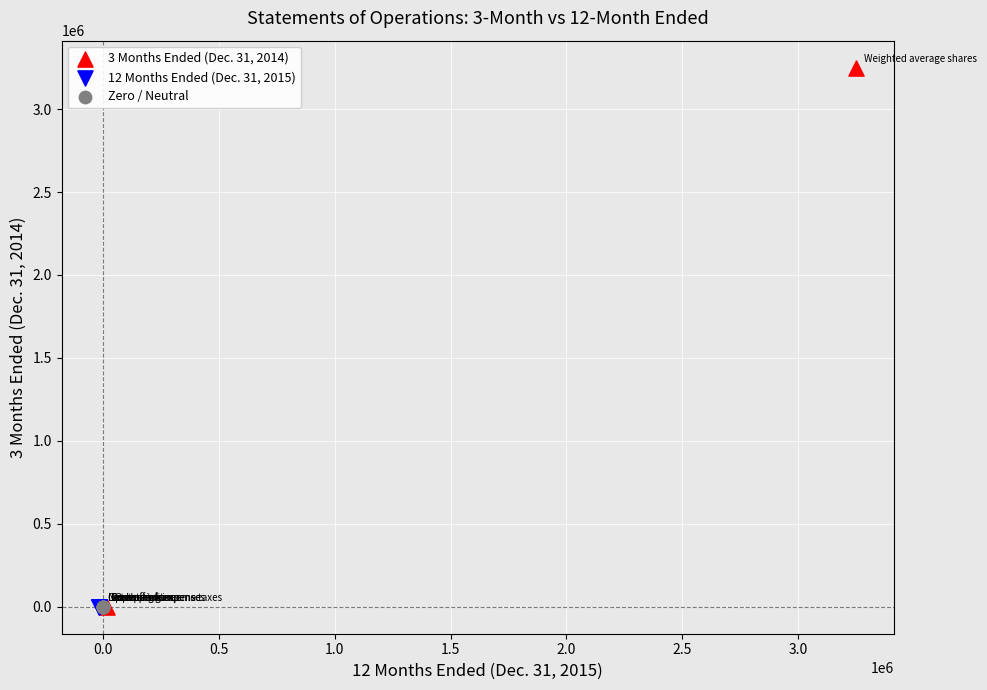

What are all the series names shown in the legend?

3 Months Ended (Dec. 31, 2014), 12 Months Ended (Dec. 31, 2015), Zero / Neutral